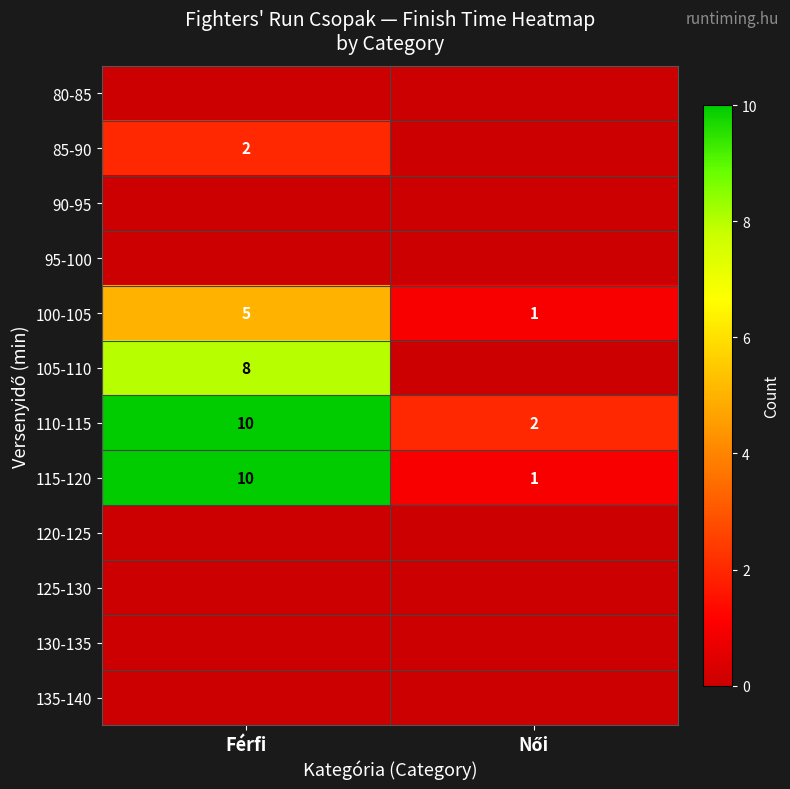

Is it true that 100-105 equals 9 at Férfi?

False